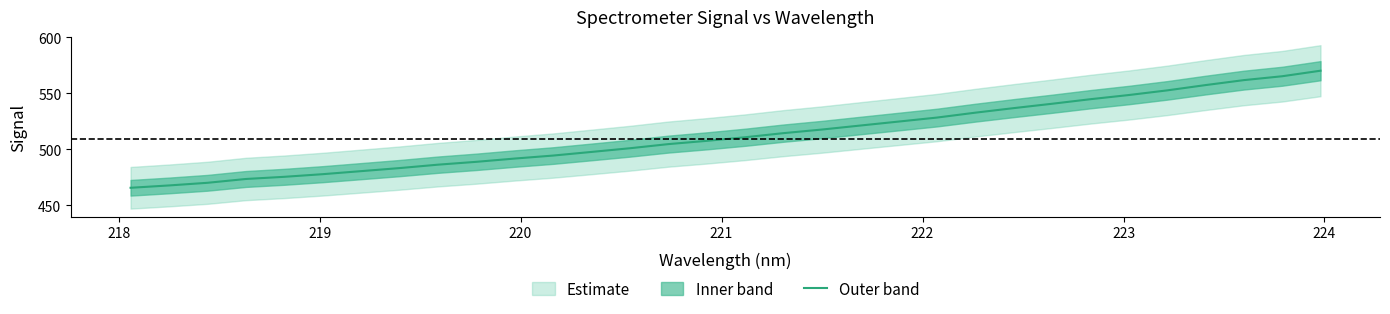

Reading left to right, extract all data points from this chart.

465.6	467.7	470.1	473.5	475.4	477.8	480.5	483.2	486.3	488.8	491.8	494.4	497.7	501.0	504.7	507.6	510.8	514.5	517.7	521.3	524.8	528.4	532.8	536.8	540.7	544.8	548.5	552.7	557.4	561.9	565.3	570.3